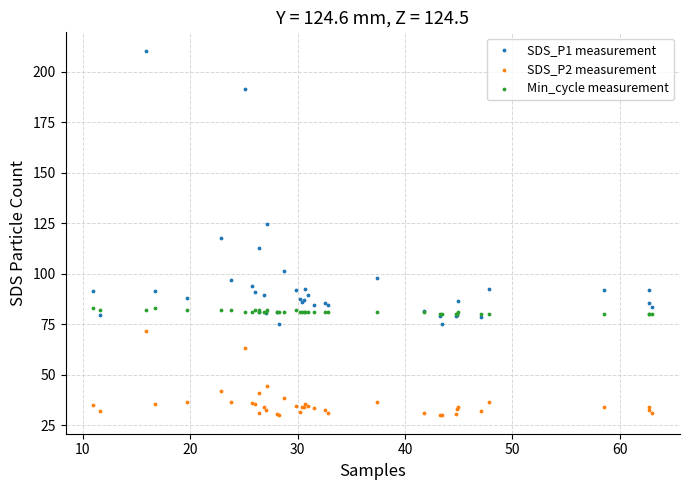

Which series reaches the maximum Y coordinate?

SDS_P1 measurement